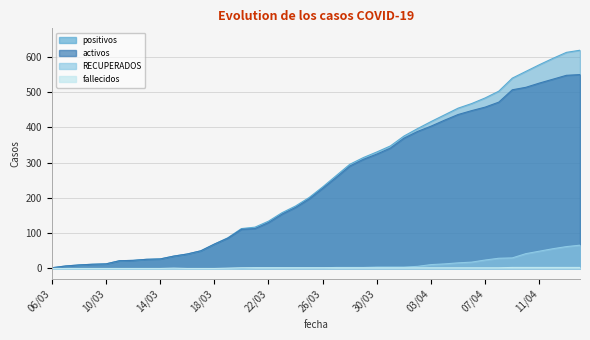

At which label is RECUPERADOS closest to 33?

09/04